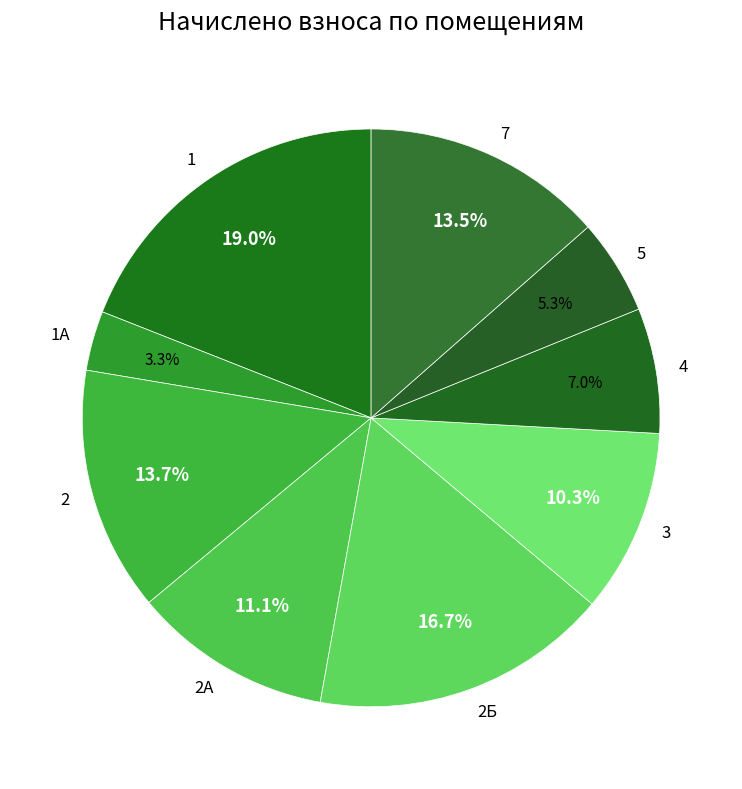

To the nearest percent, what is the difference between the largest and smallest slice percentages?

16%